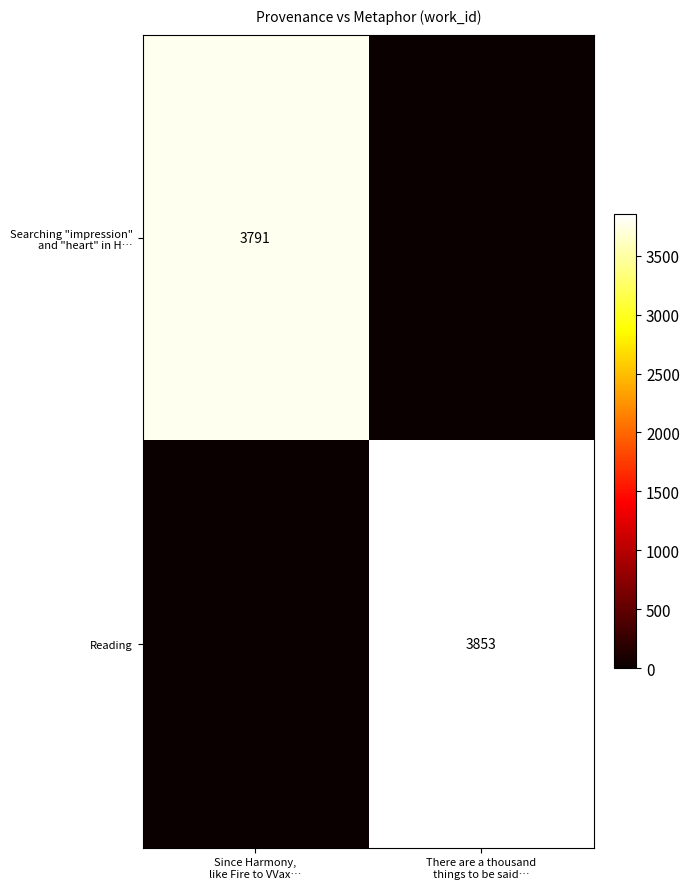

What is the highest value of the Searching "impression" and "heart" in H… series?

3791